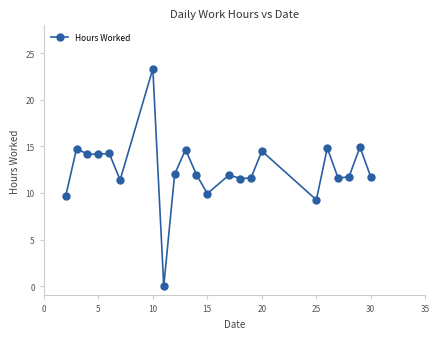

What is the value of the 21st point from the left?

14.9